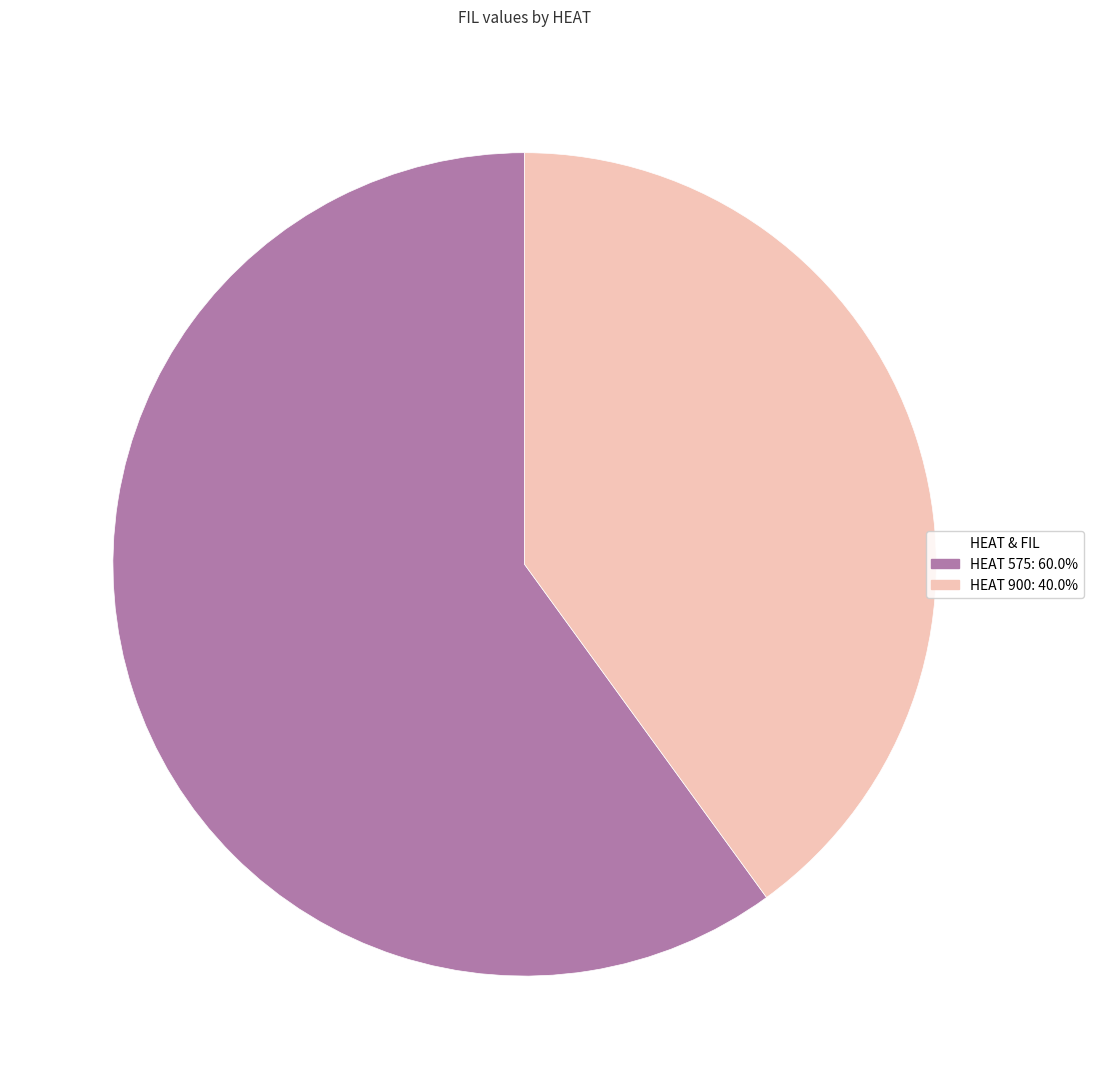

Combined, do HEAT 900: 40.0% and HEAT 575: 60.0% account for over 50%?

Yes